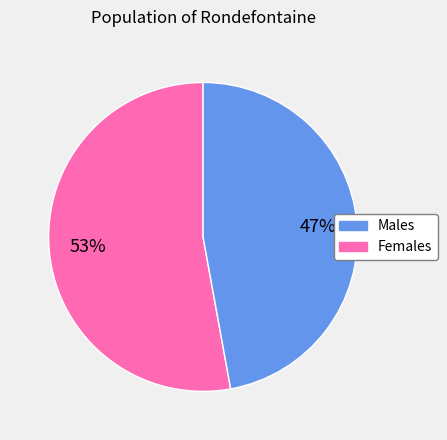

Does any single category account for the majority?

Yes